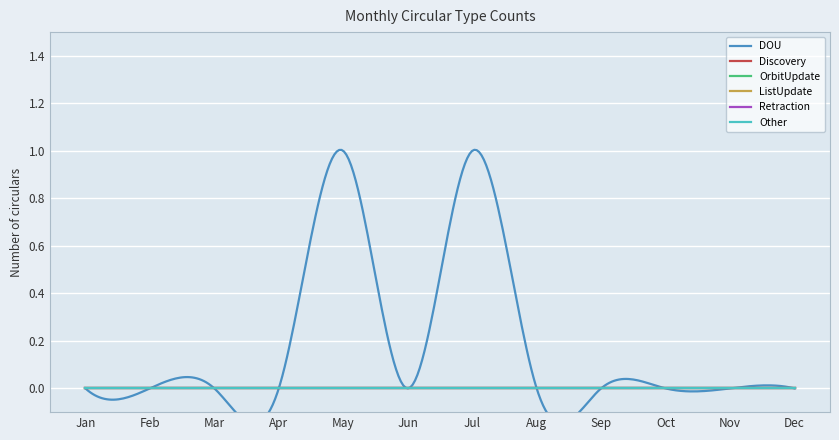

Reading left to right, transcribe all the data shown in this chart.

DOU: Jan=0	Feb=0	Mar=0	Apr=0	May=1	Jun=0	Jul=1	Aug=0	Sep=0	Oct=0	Nov=0	Dec=0
Discovery: Jan=0	Feb=0	Mar=0	Apr=0	May=0	Jun=0	Jul=0	Aug=0	Sep=0	Oct=0	Nov=0	Dec=0
OrbitUpdate: Jan=0	Feb=0	Mar=0	Apr=0	May=0	Jun=0	Jul=0	Aug=0	Sep=0	Oct=0	Nov=0	Dec=0
ListUpdate: Jan=0	Feb=0	Mar=0	Apr=0	May=0	Jun=0	Jul=0	Aug=0	Sep=0	Oct=0	Nov=0	Dec=0
Retraction: Jan=0	Feb=0	Mar=0	Apr=0	May=0	Jun=0	Jul=0	Aug=0	Sep=0	Oct=0	Nov=0	Dec=0
Other: Jan=0	Feb=0	Mar=0	Apr=0	May=0	Jun=0	Jul=0	Aug=0	Sep=0	Oct=0	Nov=0	Dec=0